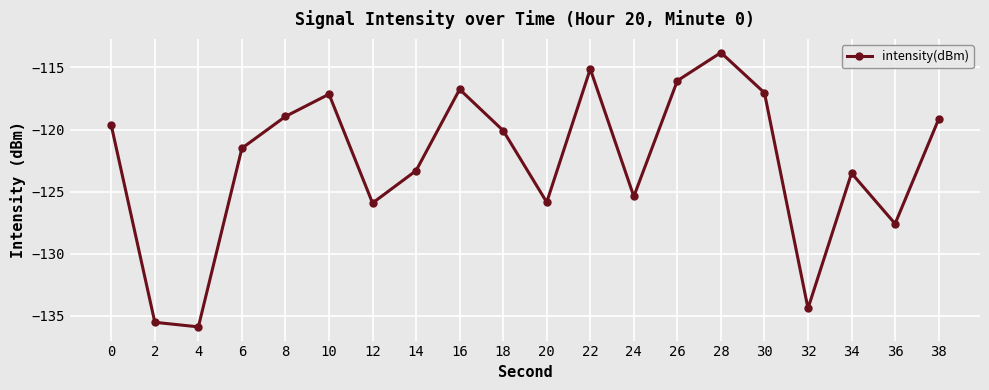

Reading left to right, extract all data points from this chart.

0=-119.7	2=-135.5	4=-135.9	6=-121.5	8=-118.9	10=-117.2	12=-125.9	14=-123.3	16=-116.8	18=-120.1	20=-125.9	22=-115.1	24=-125.4	26=-116.1	28=-113.8	30=-117.0	32=-134.4	34=-123.5	36=-127.6	38=-119.2